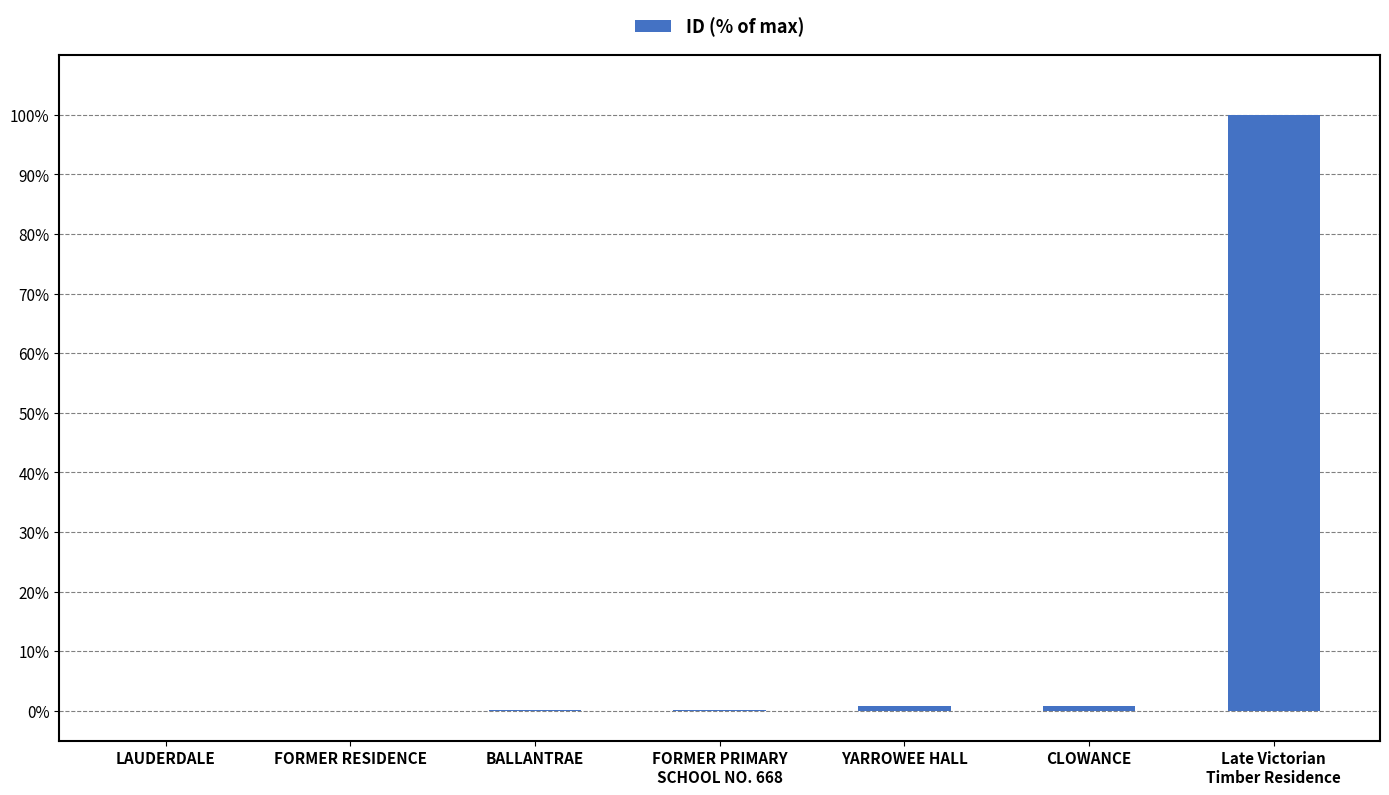

The chart shows a value of 0.8 at YARROWEE HALL. True or false?

True